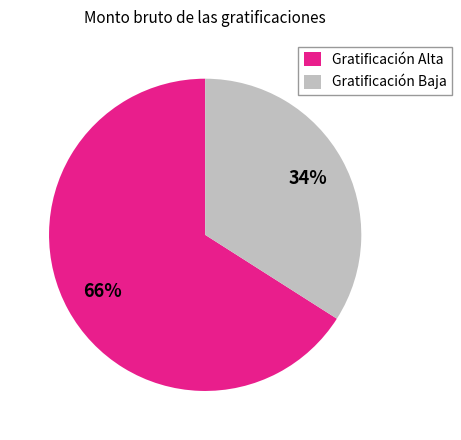

Which category has the smallest portion of the pie?

Gratificación Baja